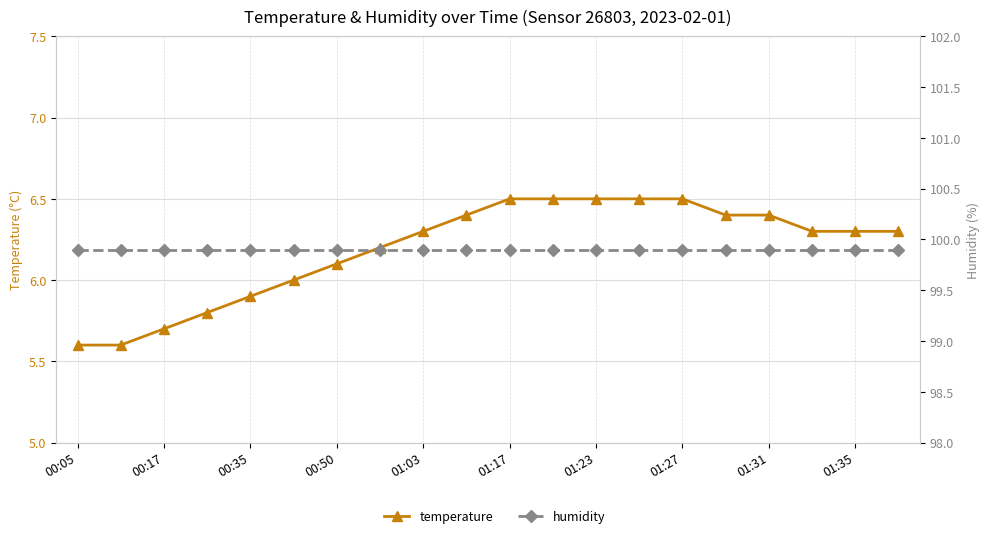

Rank the series by their maximum value, from highest to lowest.

humidity, temperature